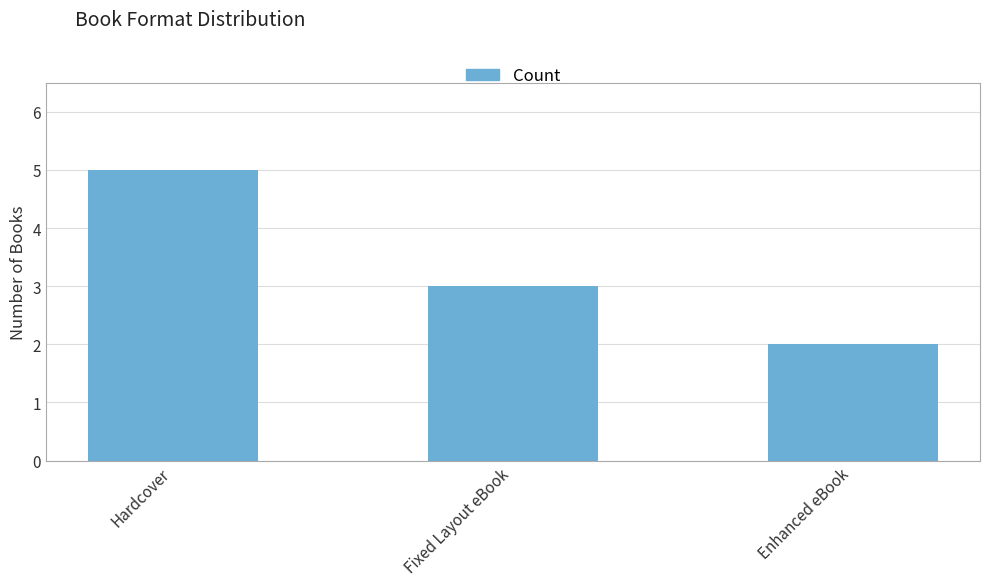

How many data points are less than 3?

1